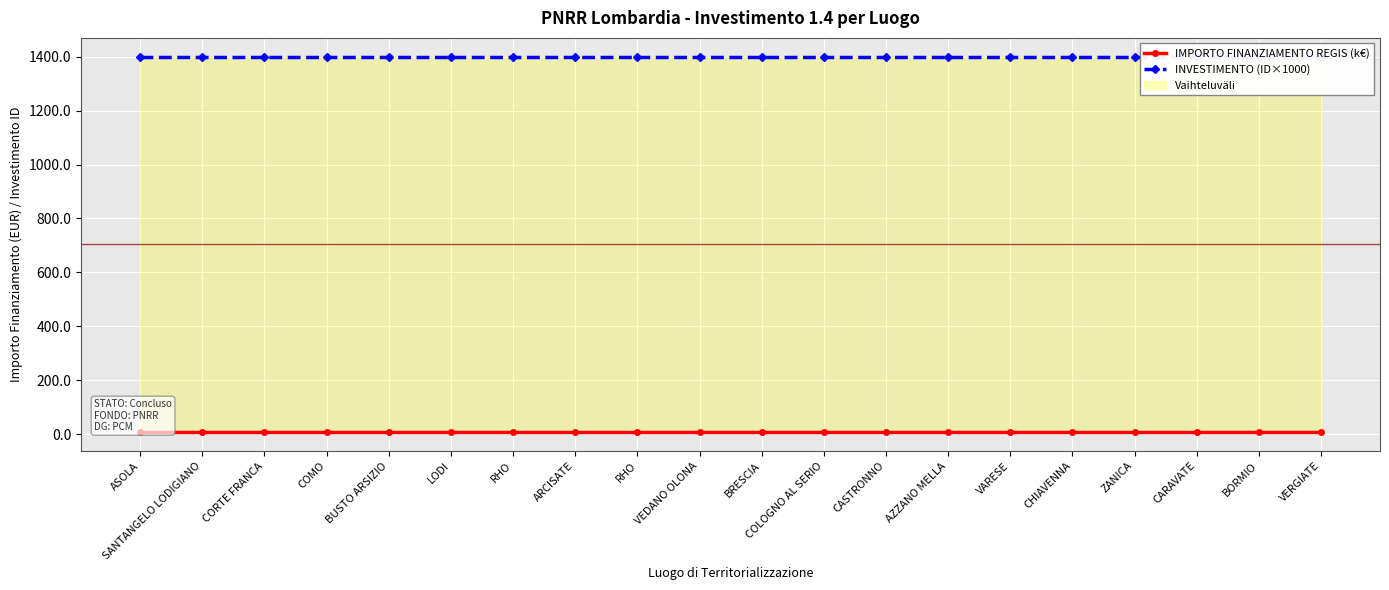

What is the total value across all series at CARAVATE?

1407.3